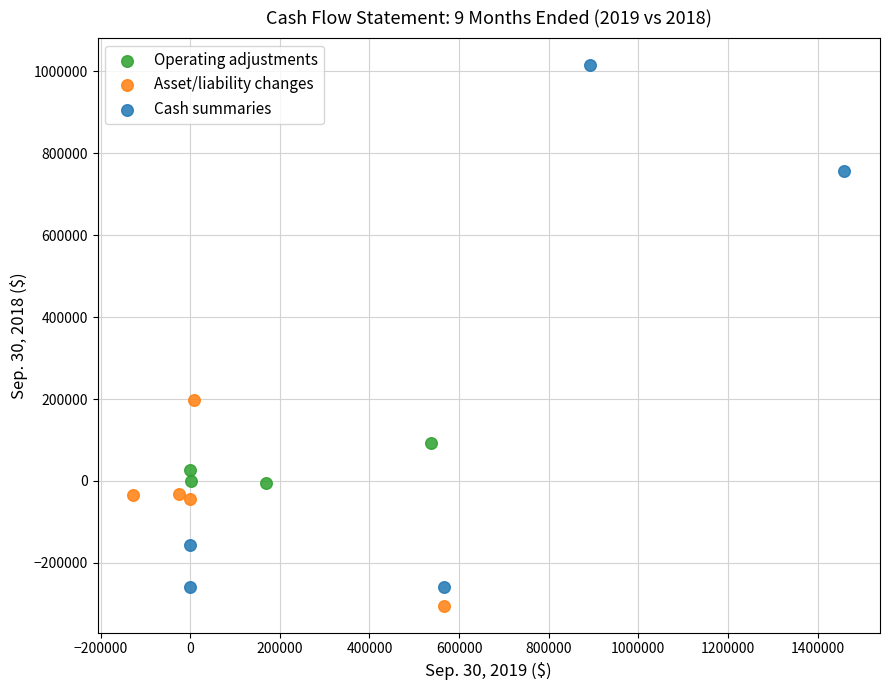

Which series contains the highest Y value?

Cash summaries